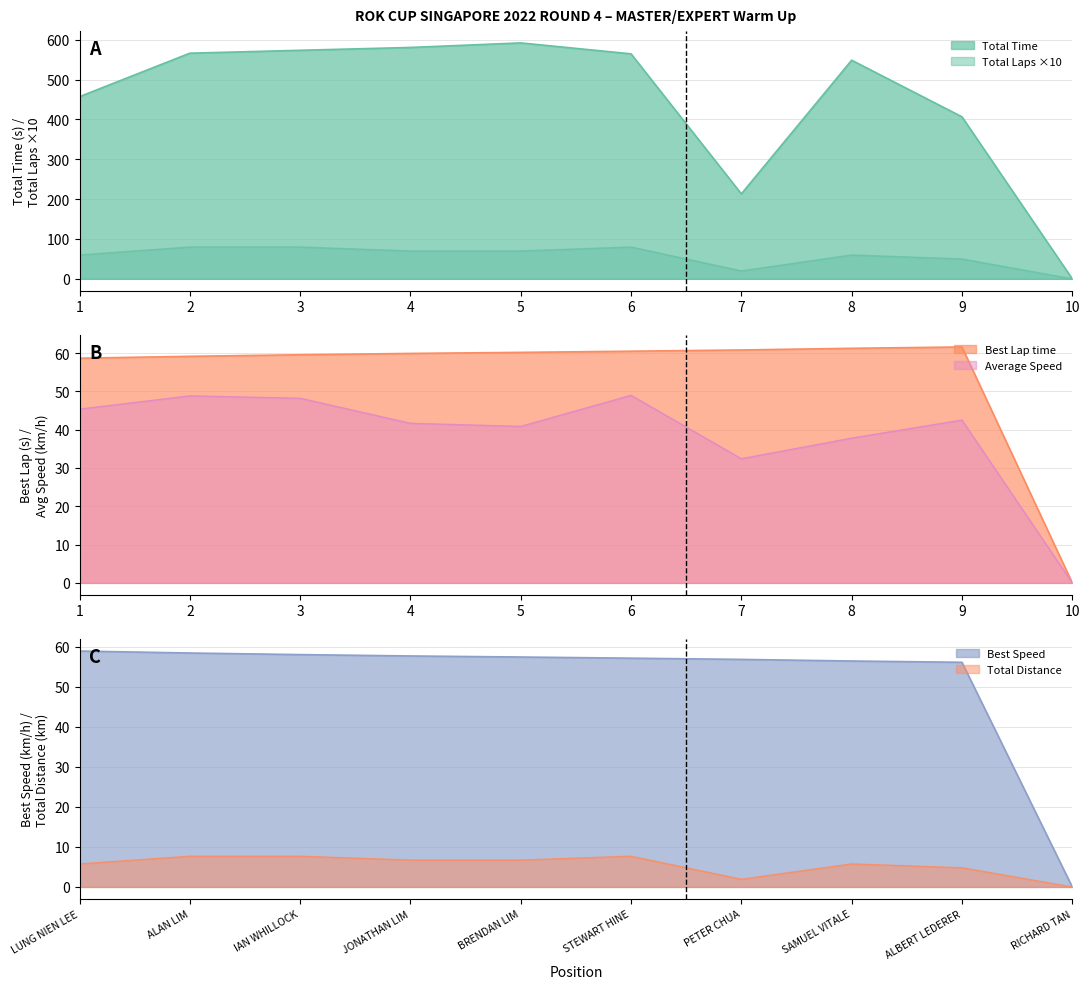

Which series has the widest spread of values?

Total Time